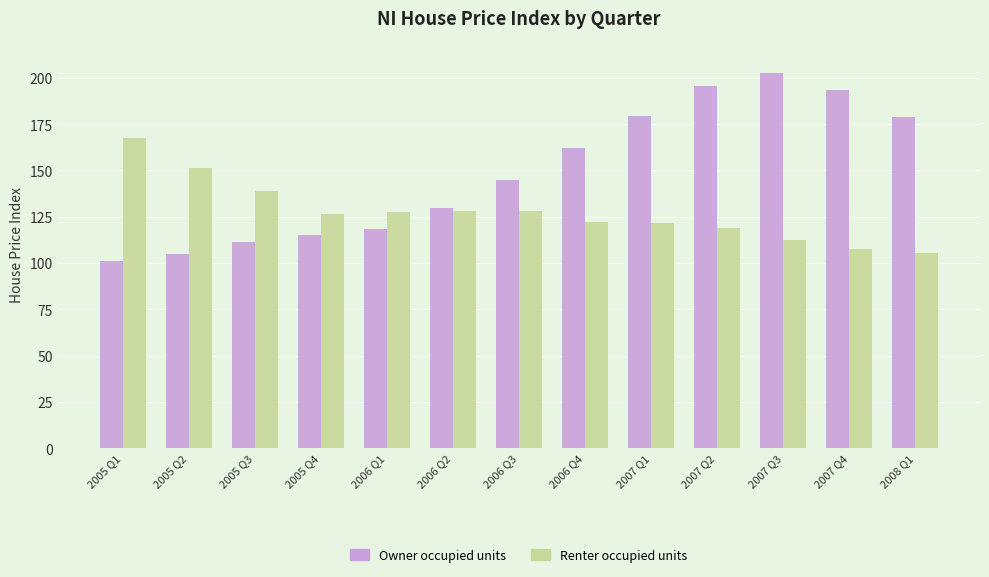

Rank the series by their average value, from lowest to highest.

Renter occupied units, Owner occupied units